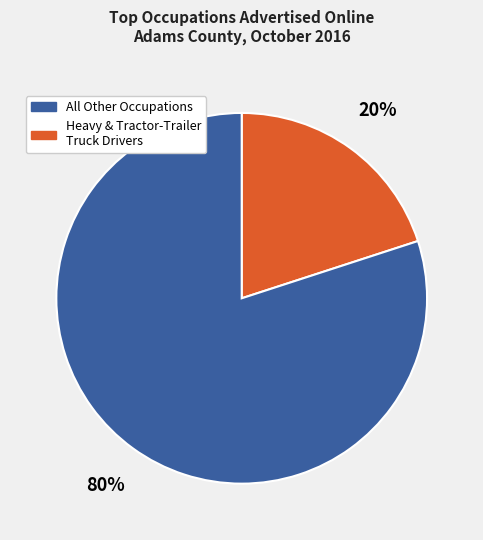

Is there a majority slice in this chart?

Yes